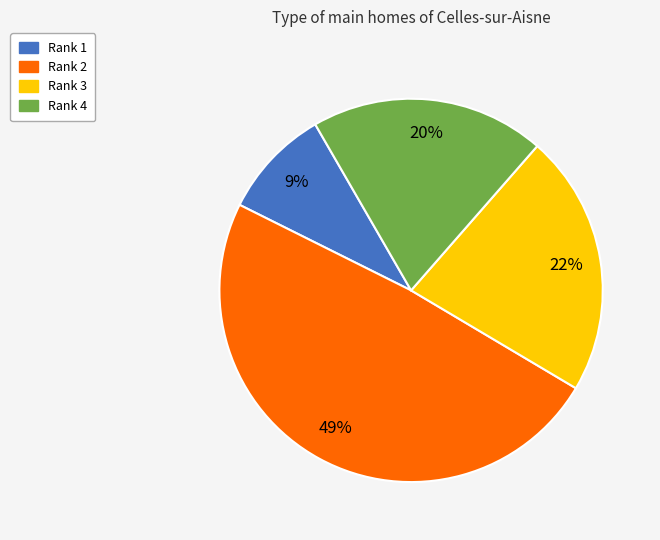

How many segments does this pie chart have?

4